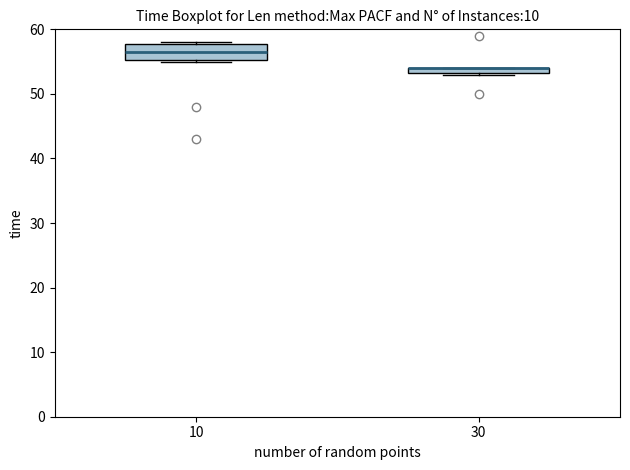

Comparing the boxes themselves (not the whiskers), which one is the tallest?

10